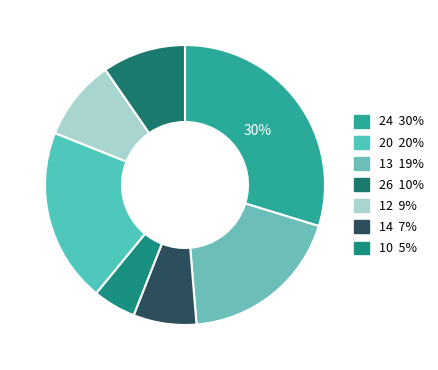

Is there a majority slice in this chart?

No